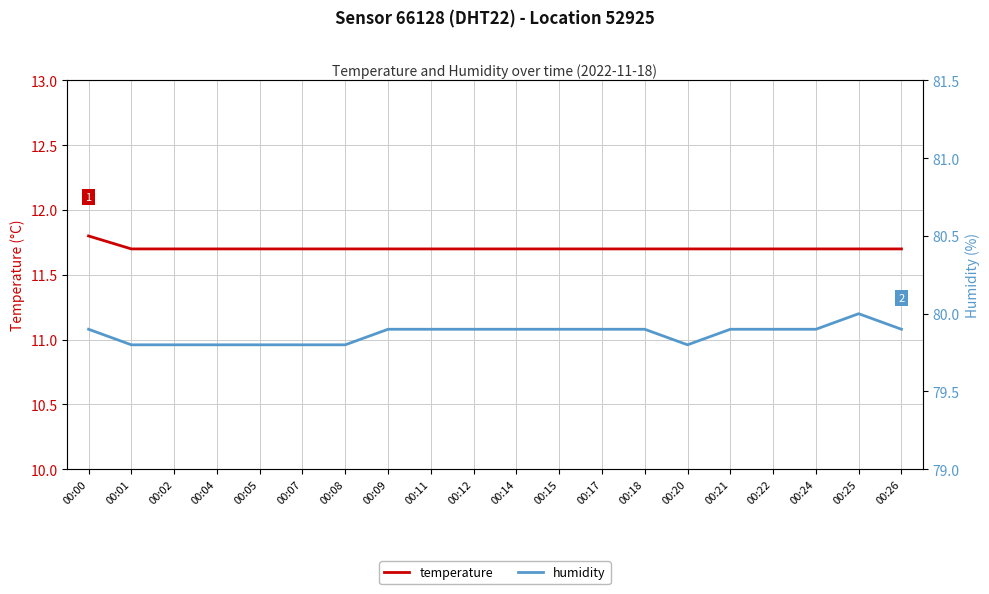

What is the value of the temperature point at the 11th from the left?

11.7